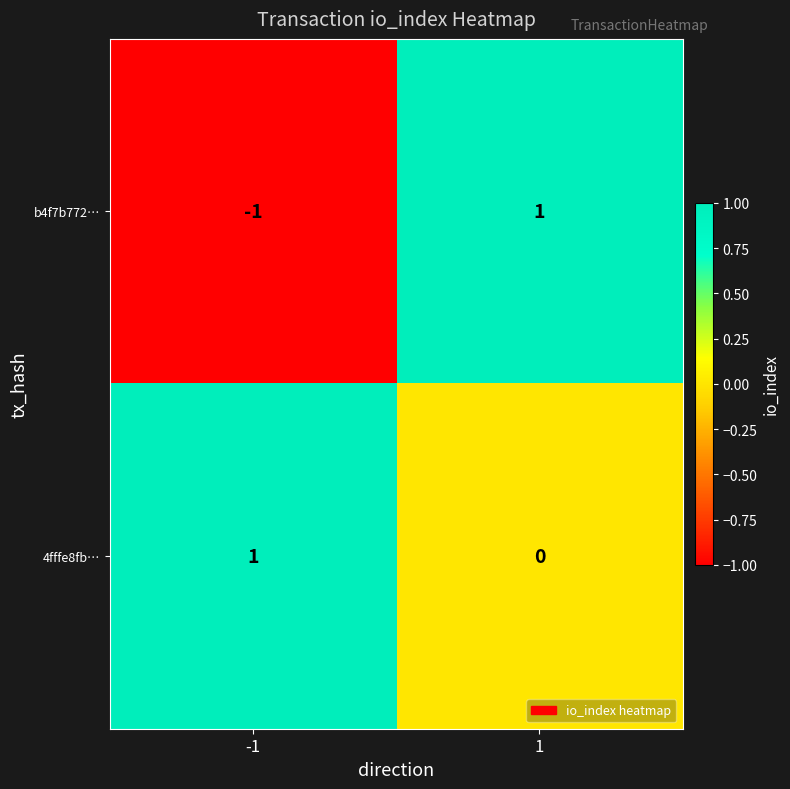

Reading left to right, what are all the values shown in this chart?

b4f7b772…: -1=-1	1=1
4fffe8fb…: -1=1	1=0